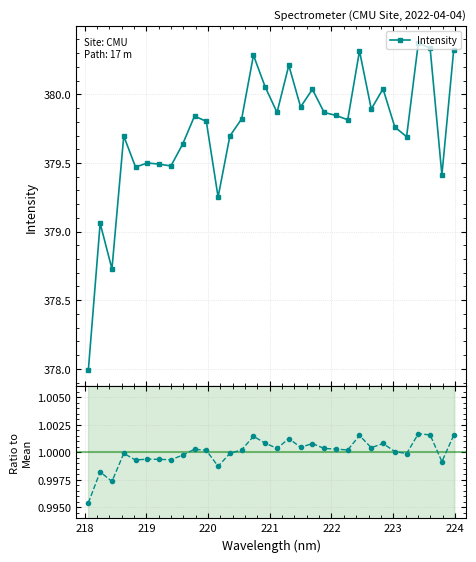

What is the minimum value for Ratio to Mean?

1.0